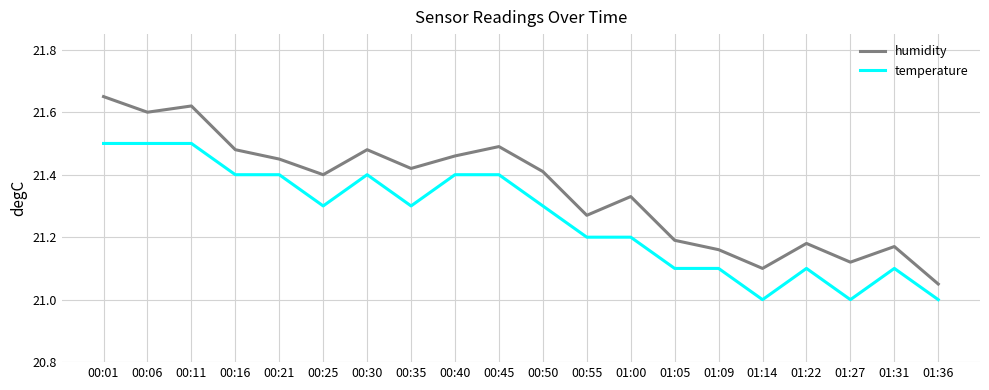

Between 00:06 and 01:05, which series saw the biggest shift?

humidity